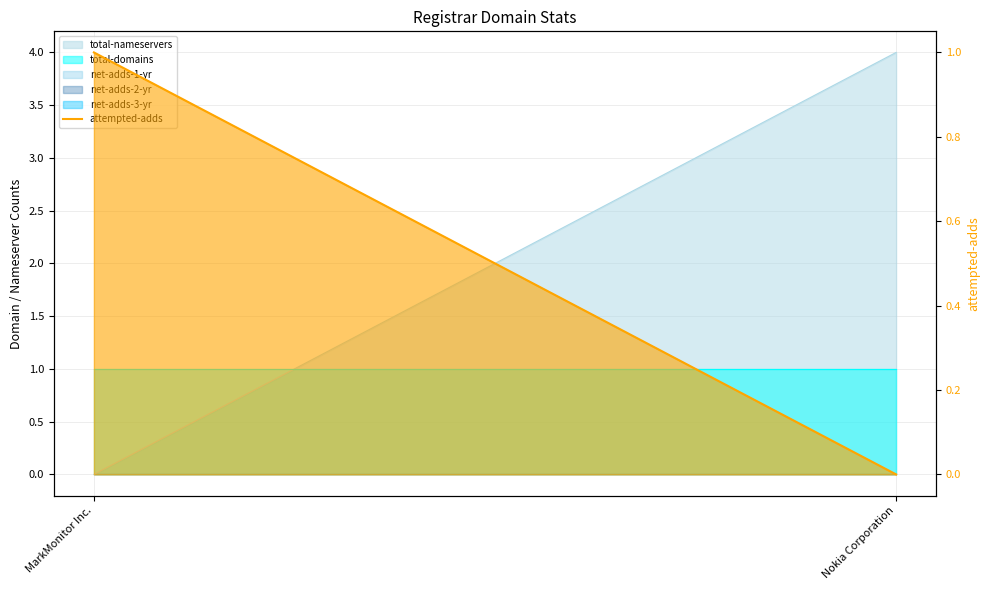

Which label corresponds to the smallest value in the chart?

Nokia Corporation